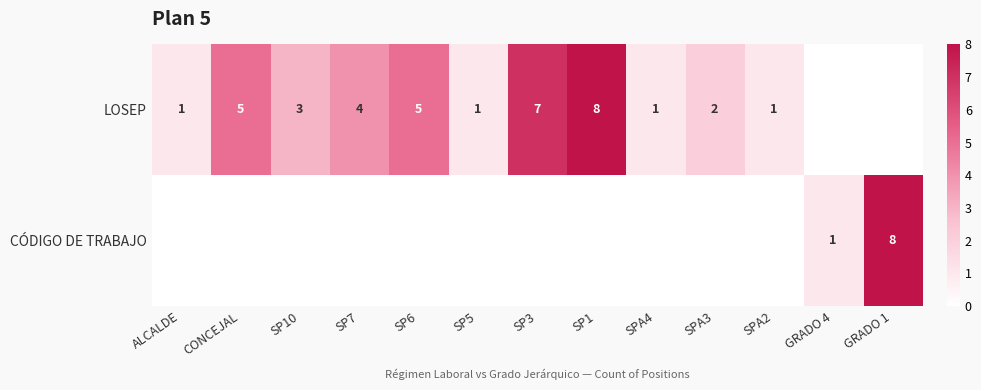

True or false: LOSEP has a value of 8 at SP1.

True